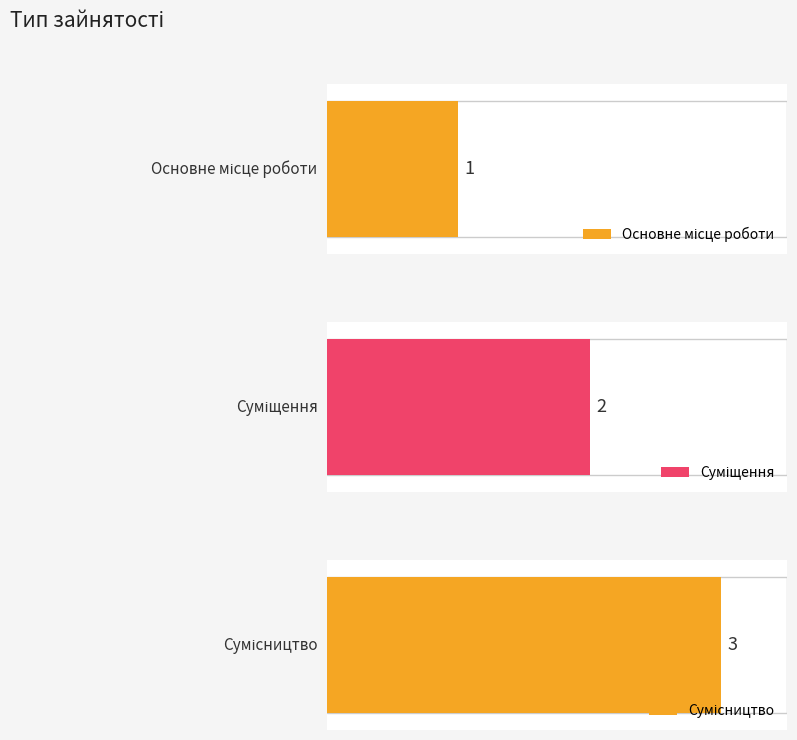

What is the ratio of the value at Суміщення to the value at Основне місце роботи?

2.0